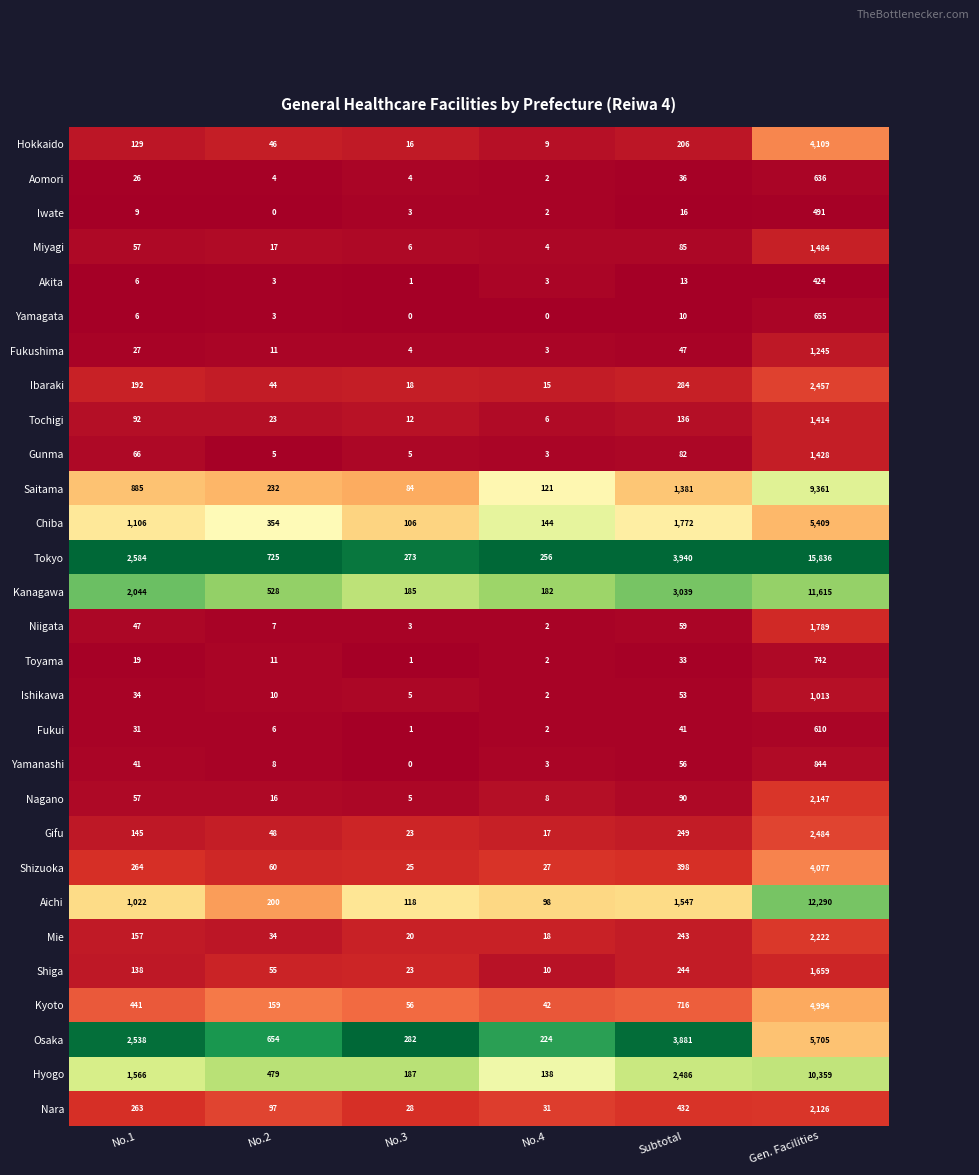

What is the difference between the maximum and minimum values in the Kyoto series?

4952